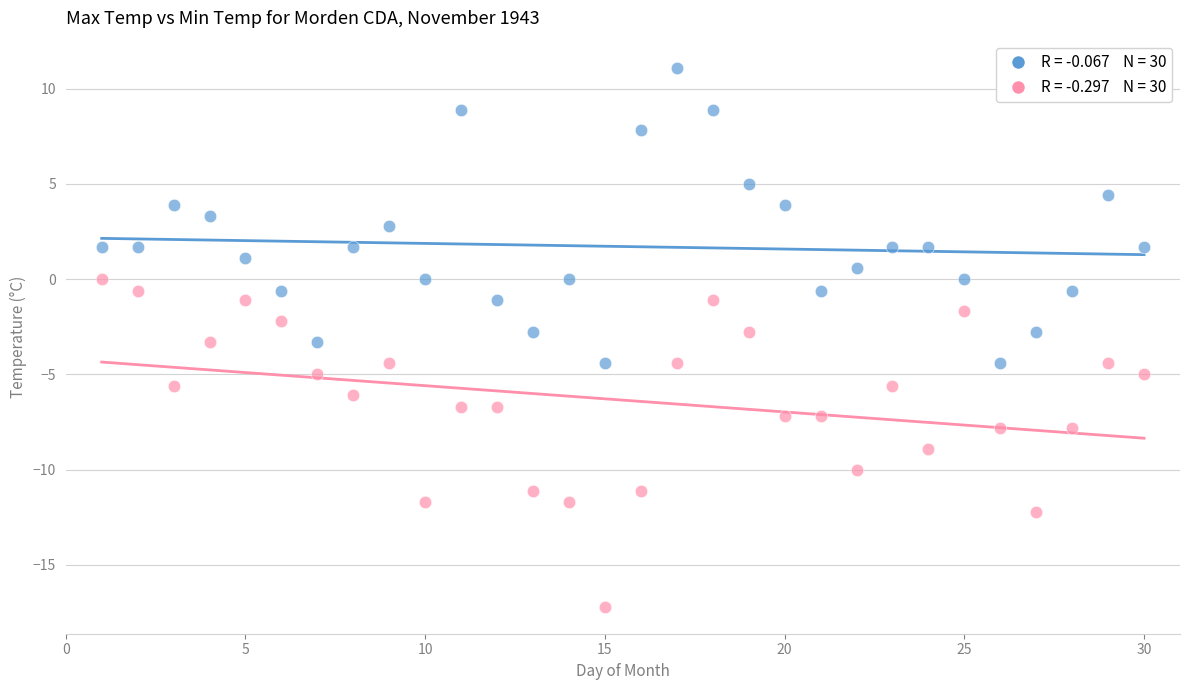

Across all data points, what is the range of X values (max minus min)?

29.0